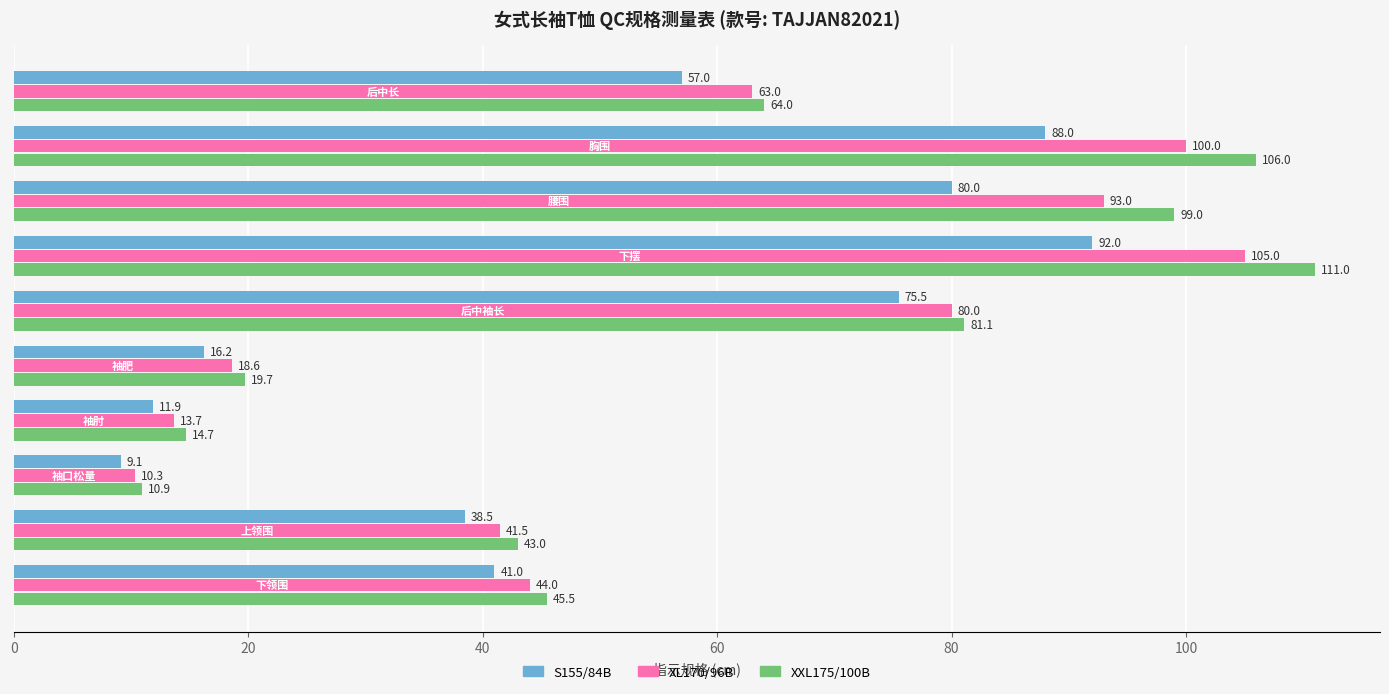

What is the smallest value displayed?

9.1